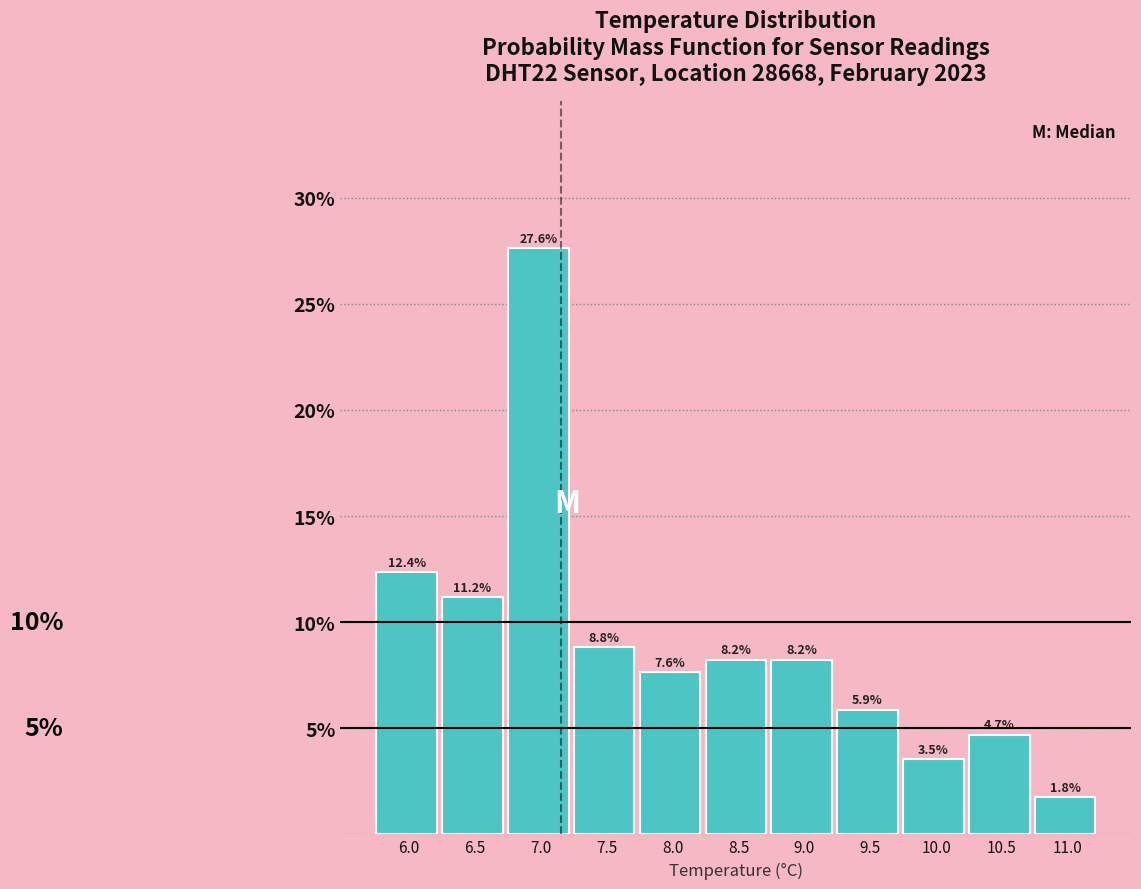

Reading left to right, extract all data points from this chart.

12.4	11.2	27.6	8.8	7.6	8.2	8.2	5.9	3.5	4.7	1.8